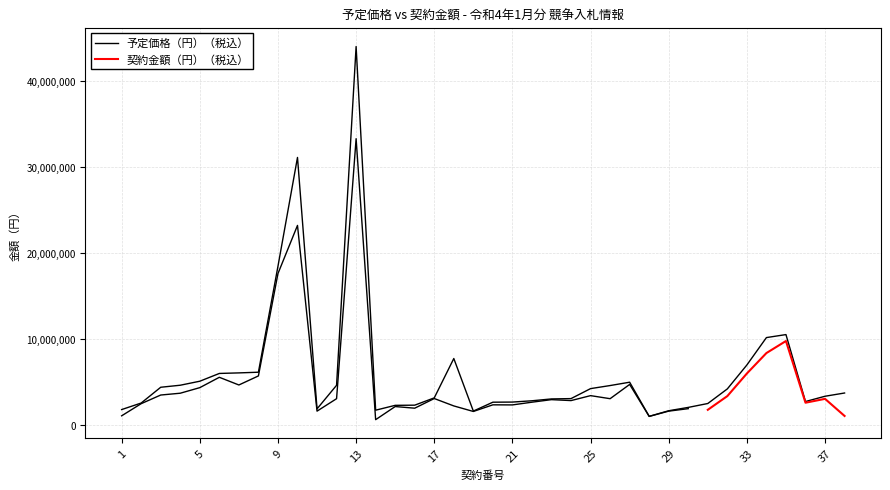

Read the value at 22.

2838000